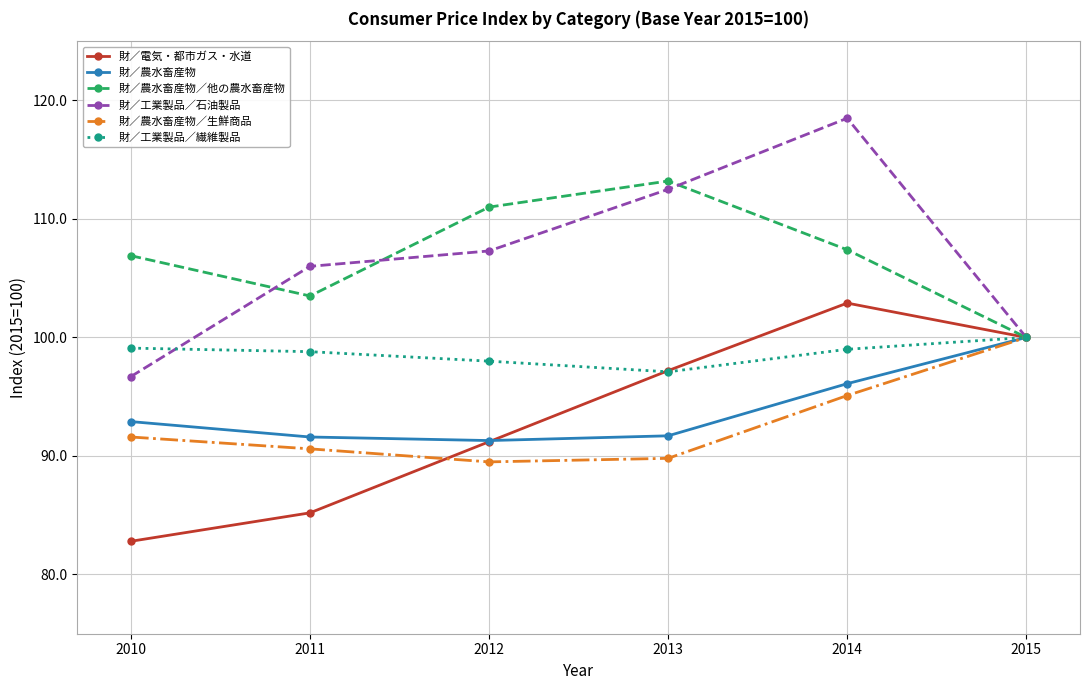

At which category is the sum across all series the highest?

2014